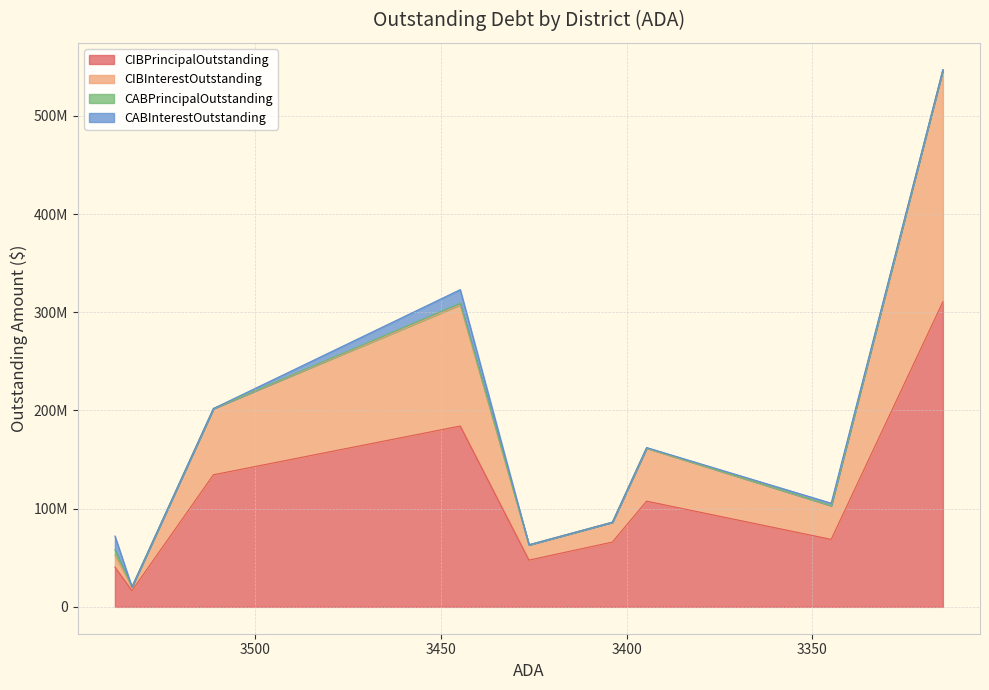

True or false: CABPrincipalOutstanding has more than 1 interior local peaks.

True